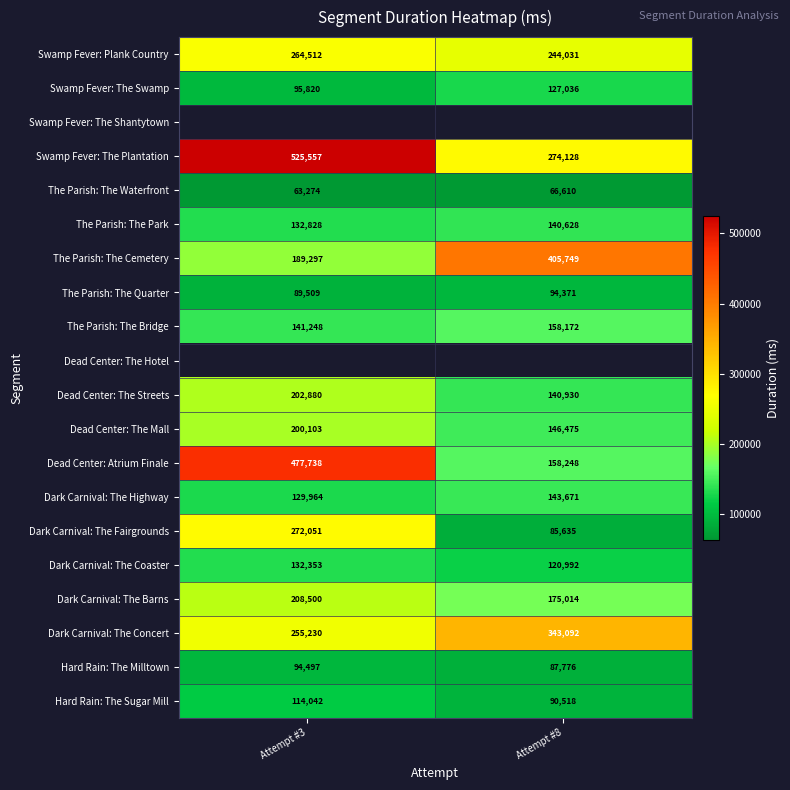

At how many categories does at least one series exceed 439408?

1